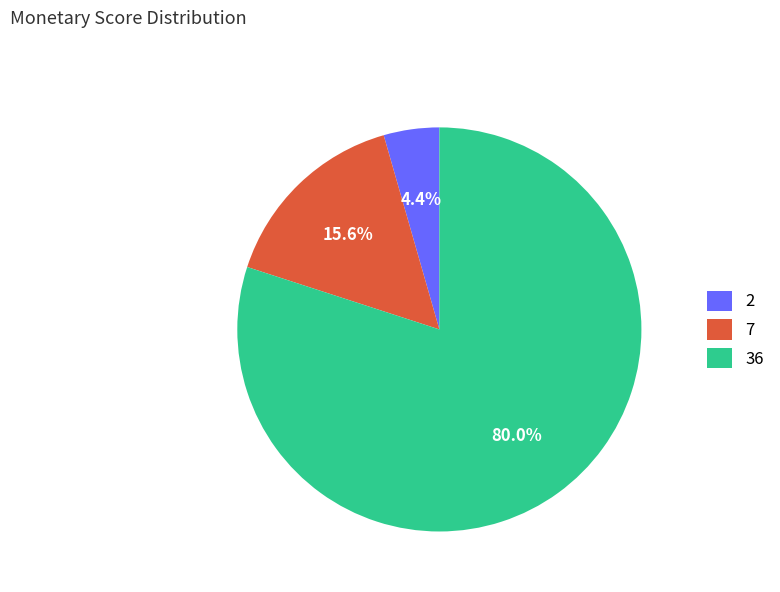

Rank the categories by value from lowest to highest.

2, 7, 36